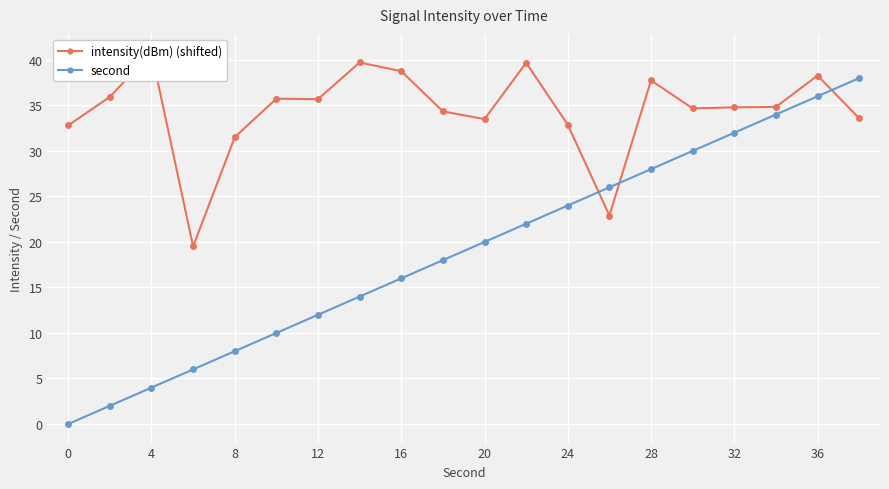

What is the difference between the second highest and second lowest values in the second series?

34